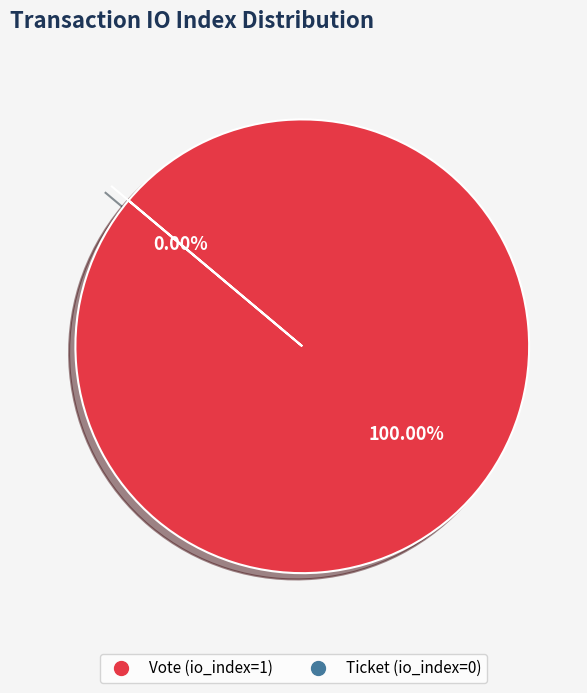

What percentage do Ticket (io_index=0) and Vote (io_index=1) together represent?

100.0%